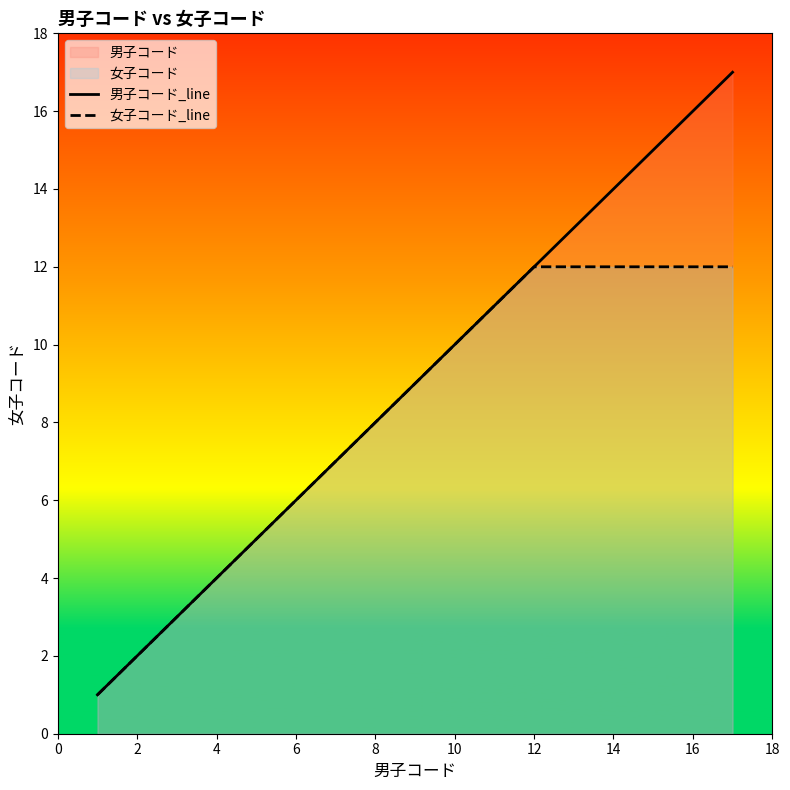

What is the total value across all series at 4?

8